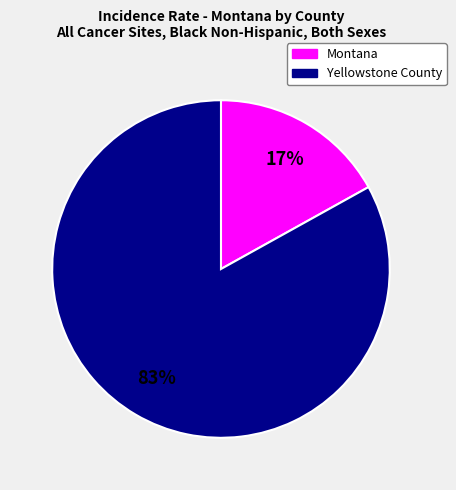

To the nearest percent, what is the difference between the Montana and Yellowstone County slice percentages?

66%